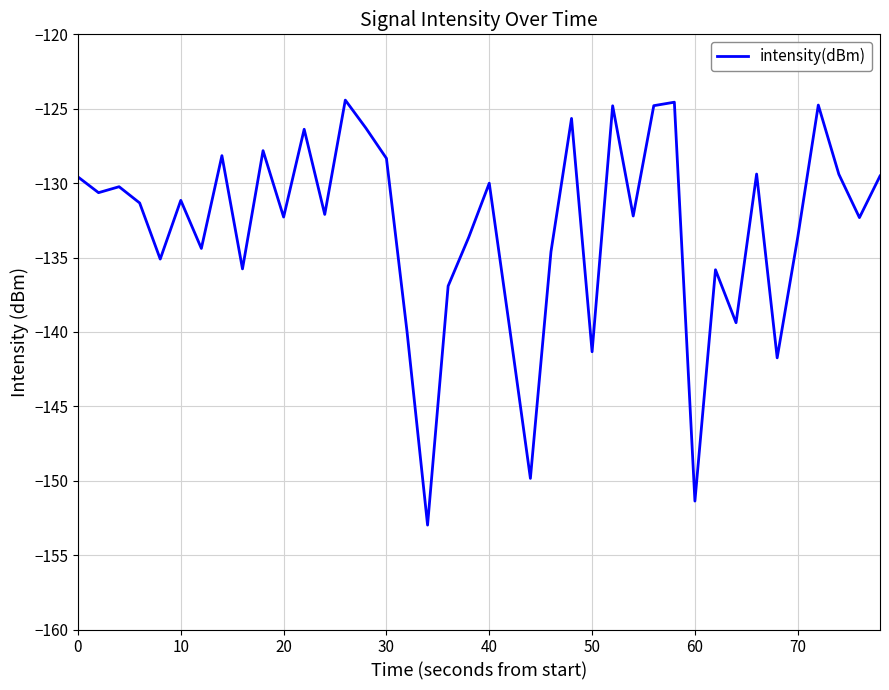

What is the greatest value displayed?

-124.4